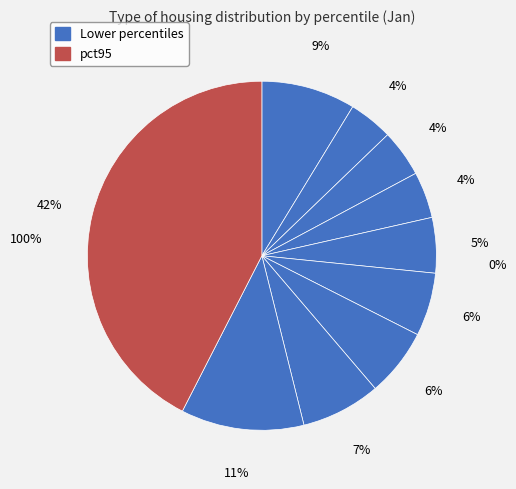

How many slices are in this pie chart?

10